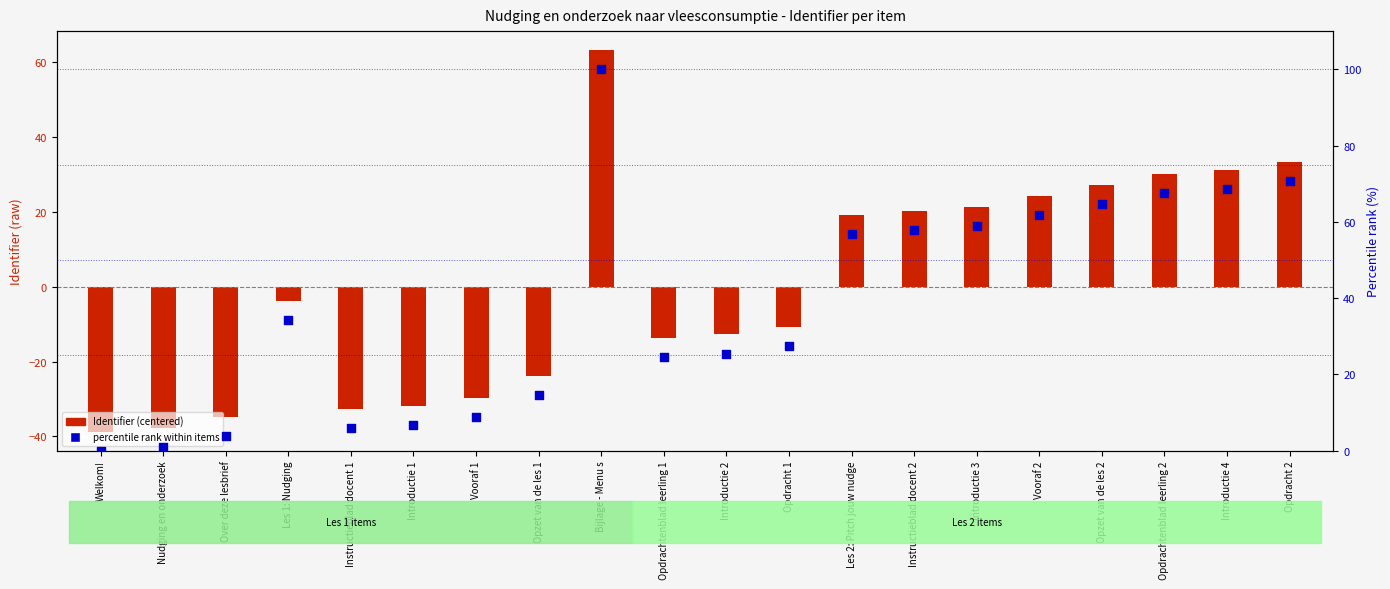

At which category is the sum across all series the highest?

Bijlage - Menu s